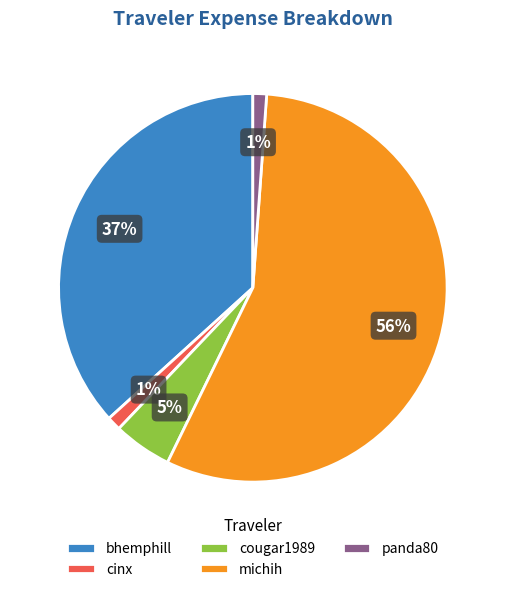

Which slice is the largest?

michih